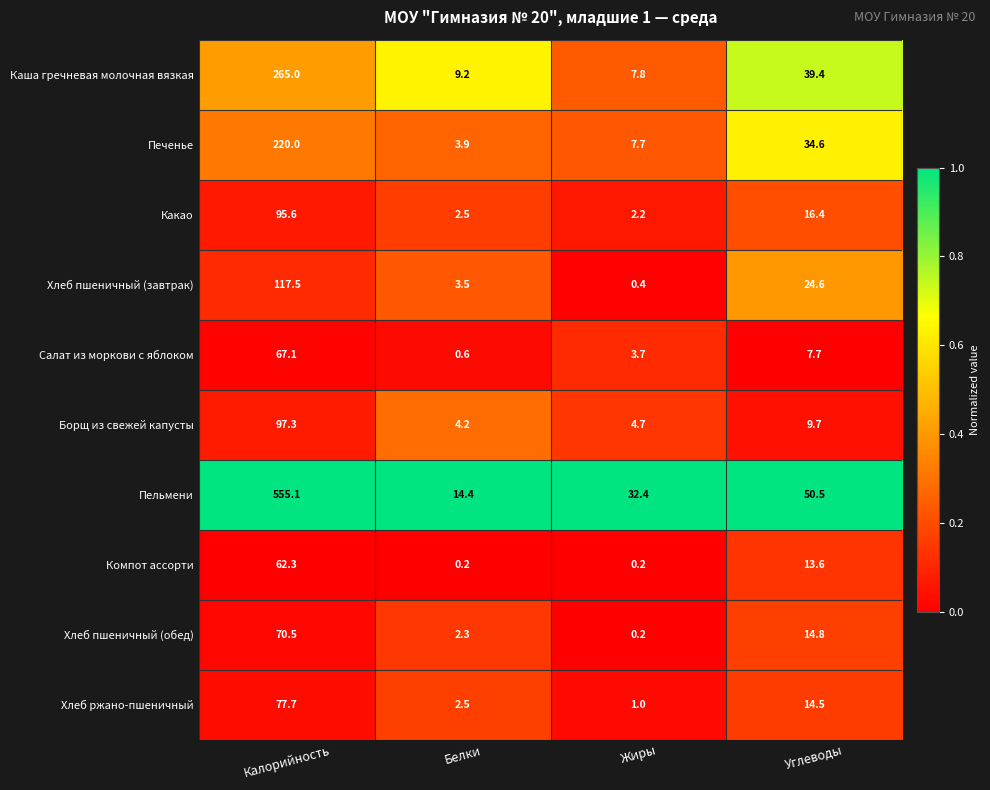

What is the difference between the Салат из моркови с яблоком values at Белки and Калорийность?

66.5